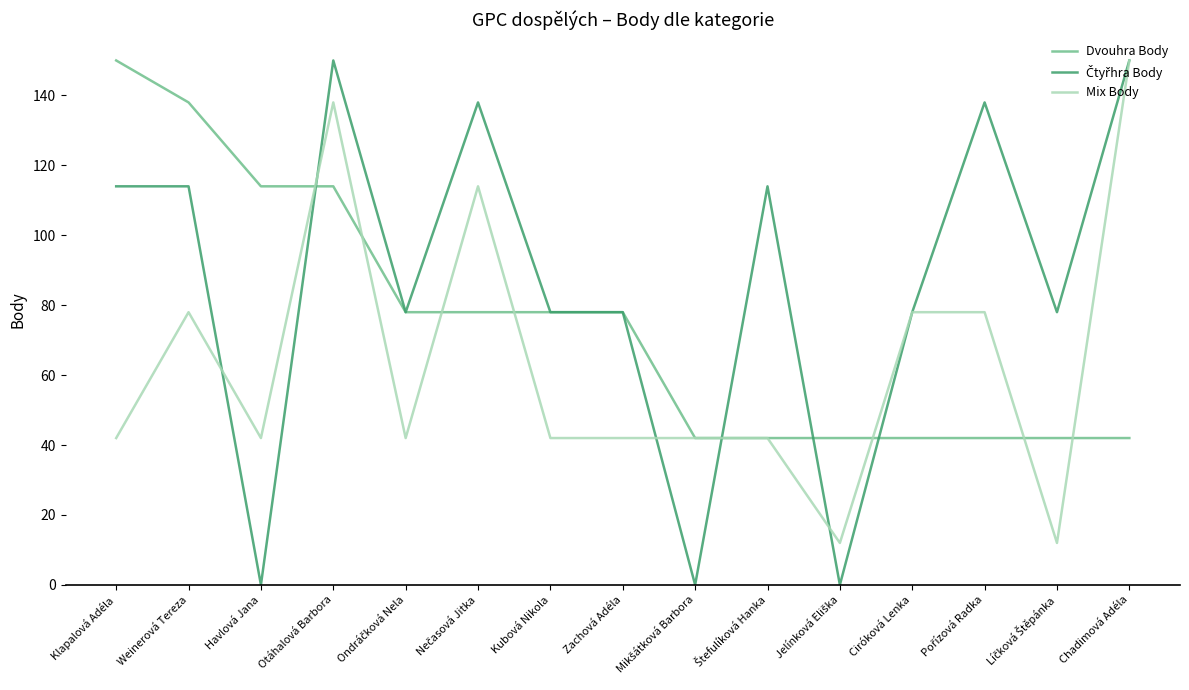

At which label does Mix Body reach its peak?

Chadimová Adéla